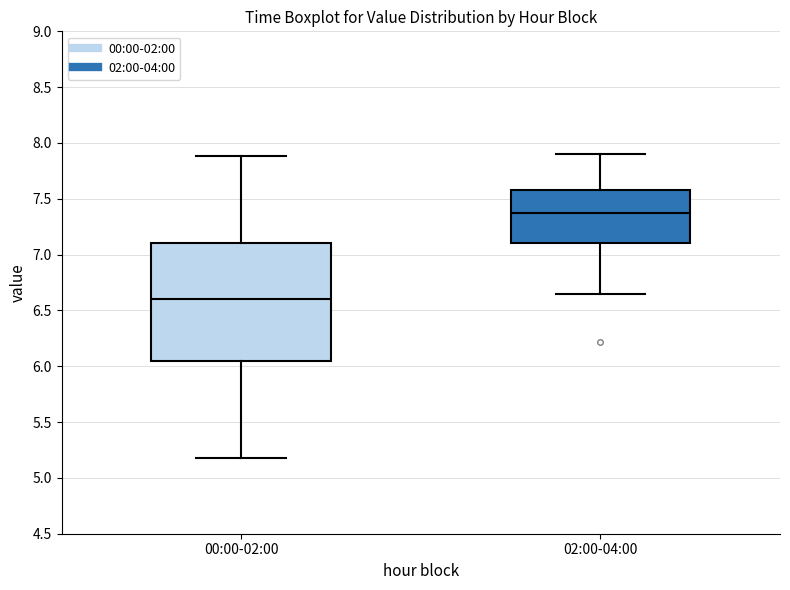

Which box has the lowest median line?

00:00-02:00